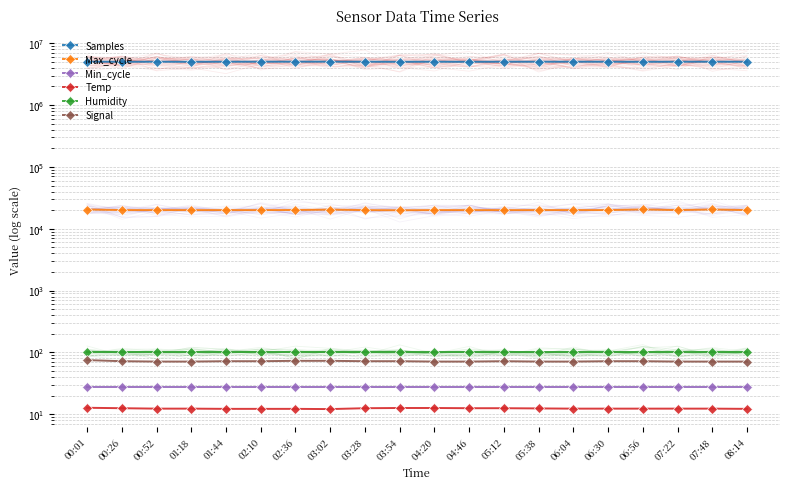

Read the Max_cycle value at 06:04.

20041.0